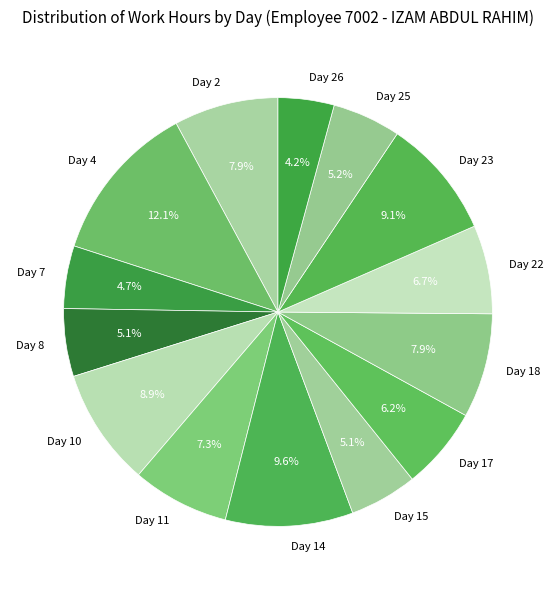

Which slice is the smallest?

Day 26